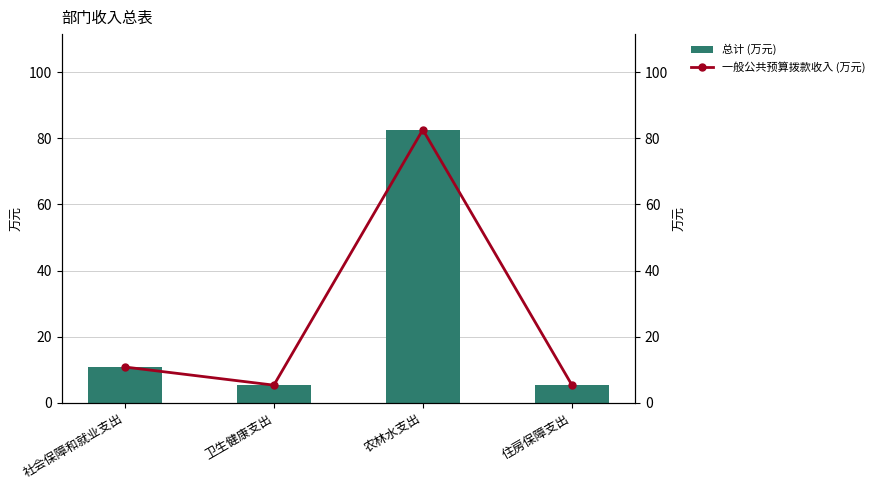

How many values in the 一般公共预算拨款收入 (万元) series are below 10?

2